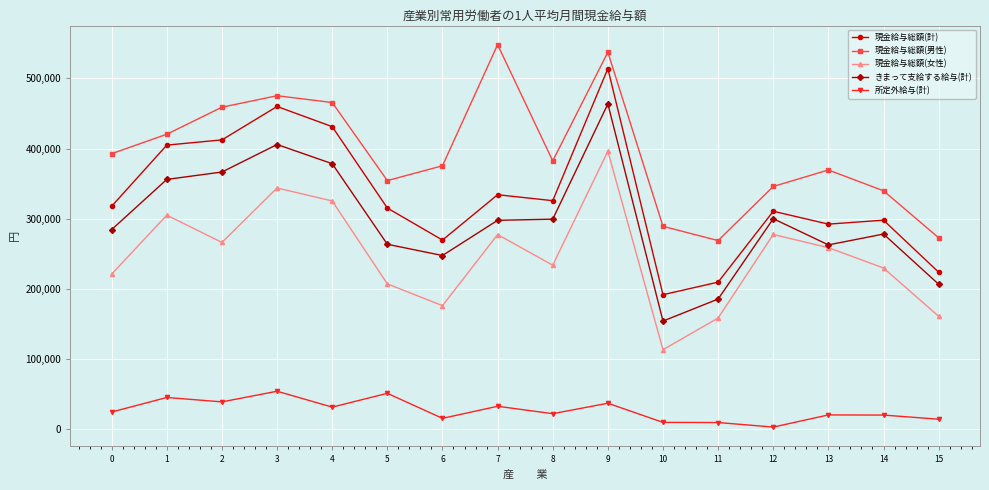

What is the spread (max minus min) of values at 13?

349385